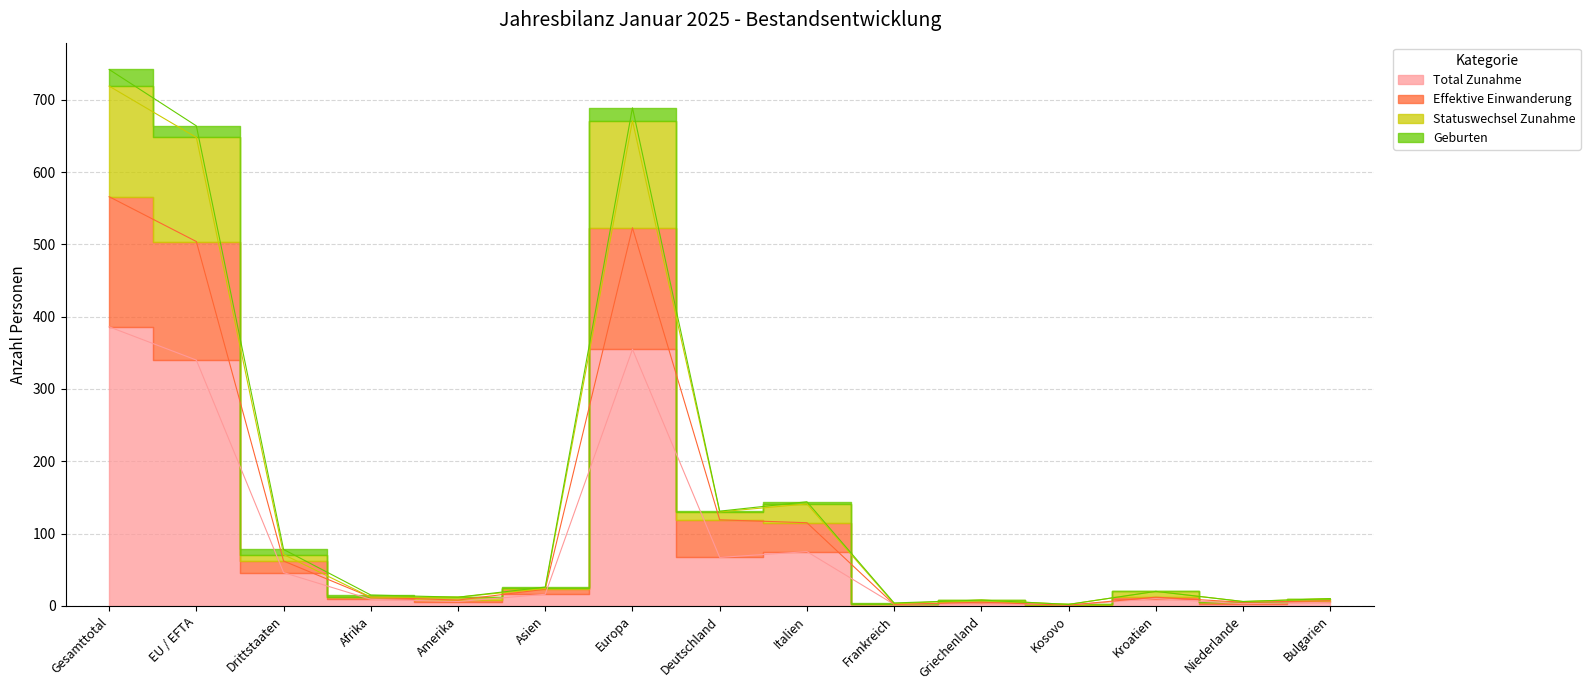

True or false: Total Zunahme and Bestand Ende Vorjahr intersect in this chart.

False